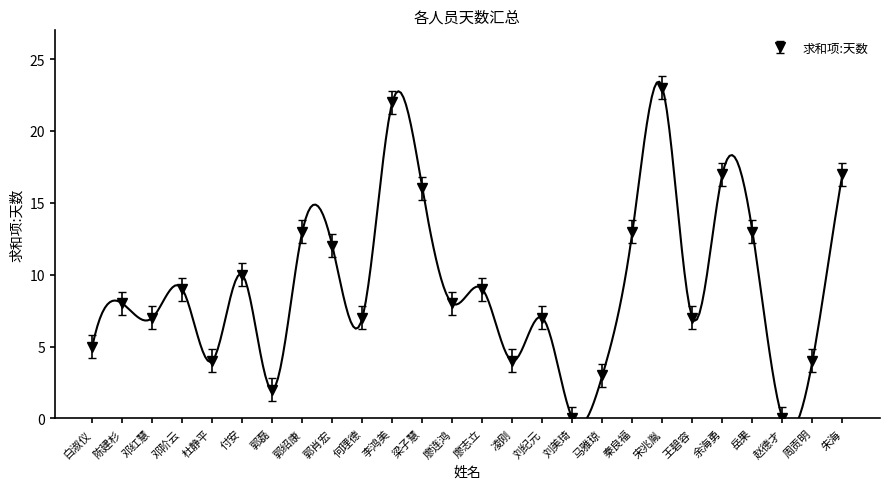

Rank the categories by value from lowest to highest.

刘美琦, 赵德才, 郭磊, 马雅琼, 杜静平, 凌刚, 周贡明, 白淑仪, 邓红慧, 何理德, 刘纪元, 王碧容, 陈建杉, 廖连鸿, 邓阶云, 廖志立, 付安, 郭肖宏, 郭绍康, 秦良福, 岳果, 梁子慧, 余海勇, 朱海, 李鸿美, 宋兆胤